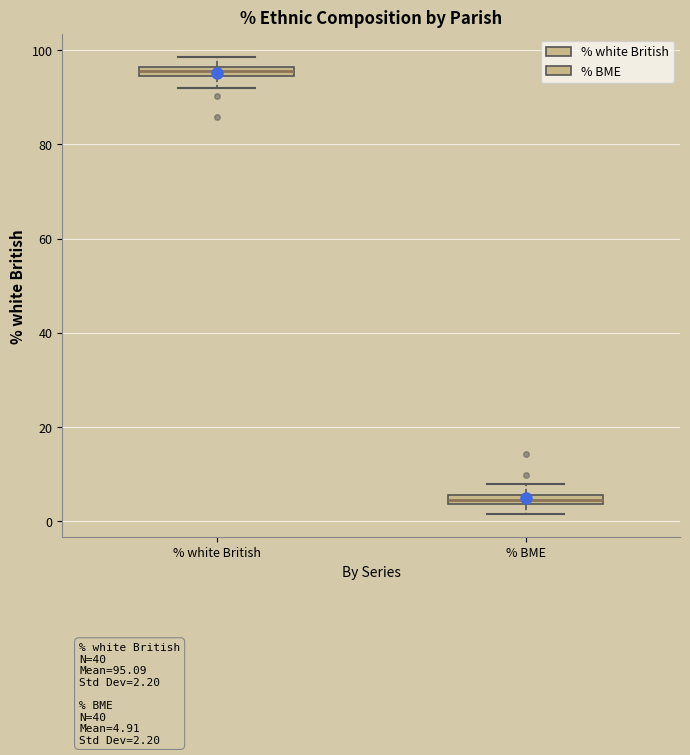

Where does the lower whisker of the box for % BME end on the y-axis? The values are not printed on the chart, so give them approximately, as read against the axis.

2